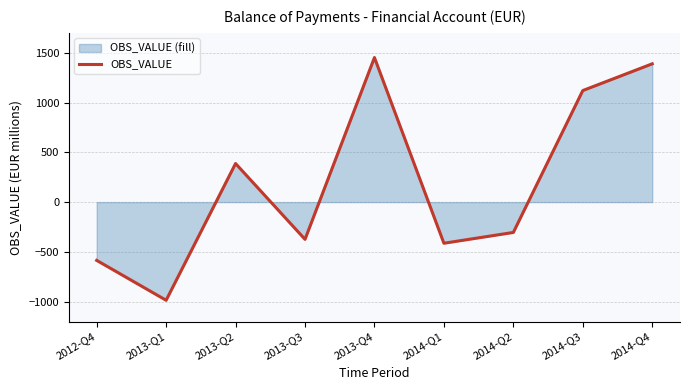

Rank the categories by value from lowest to highest.

2013-Q1, 2012-Q4, 2014-Q1, 2013-Q3, 2014-Q2, 2013-Q2, 2014-Q3, 2014-Q4, 2013-Q4